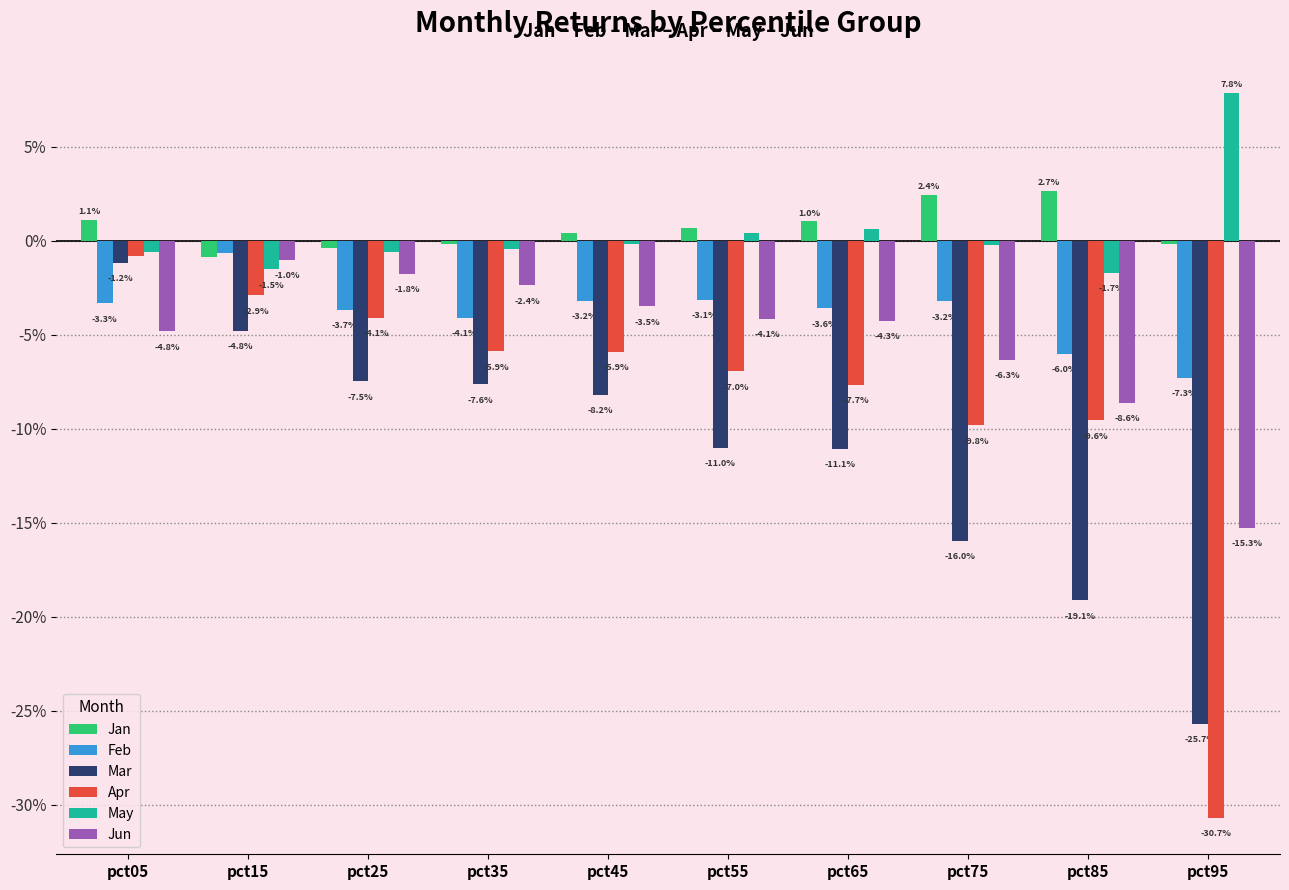

Are the bars grouped side by side (vs. stacked)?

Yes